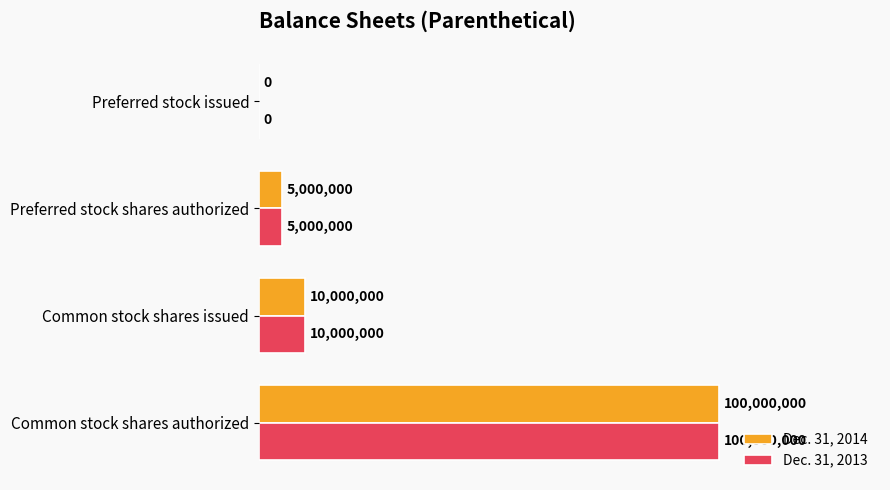

What are all the series names shown in the legend?

Dec. 31, 2014, Dec. 31, 2013